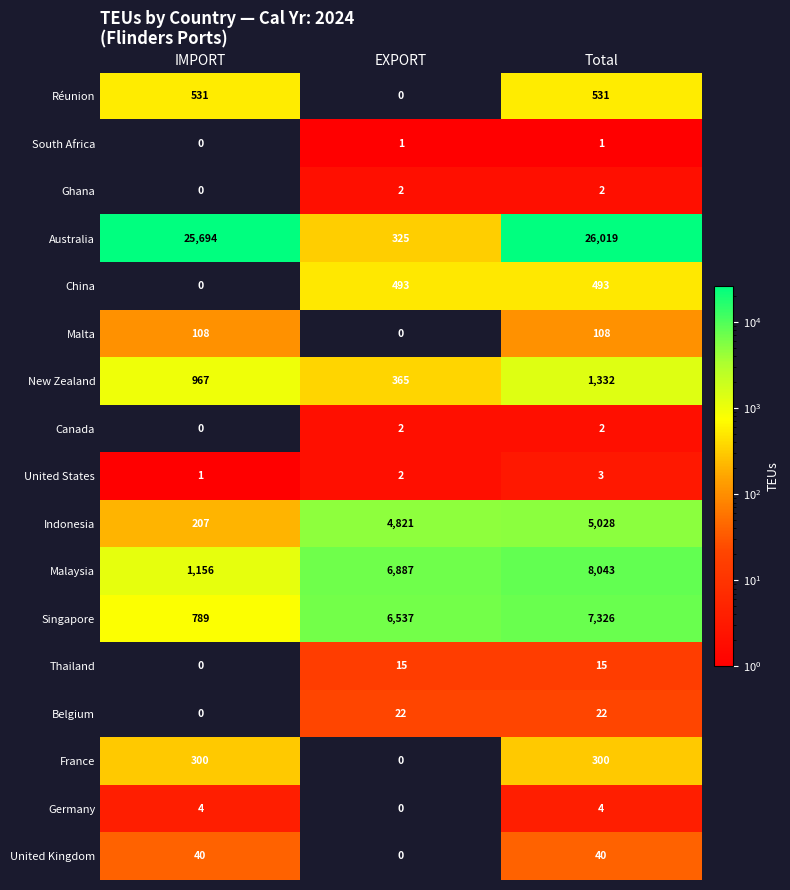

Count the number of categories in the chart.

3